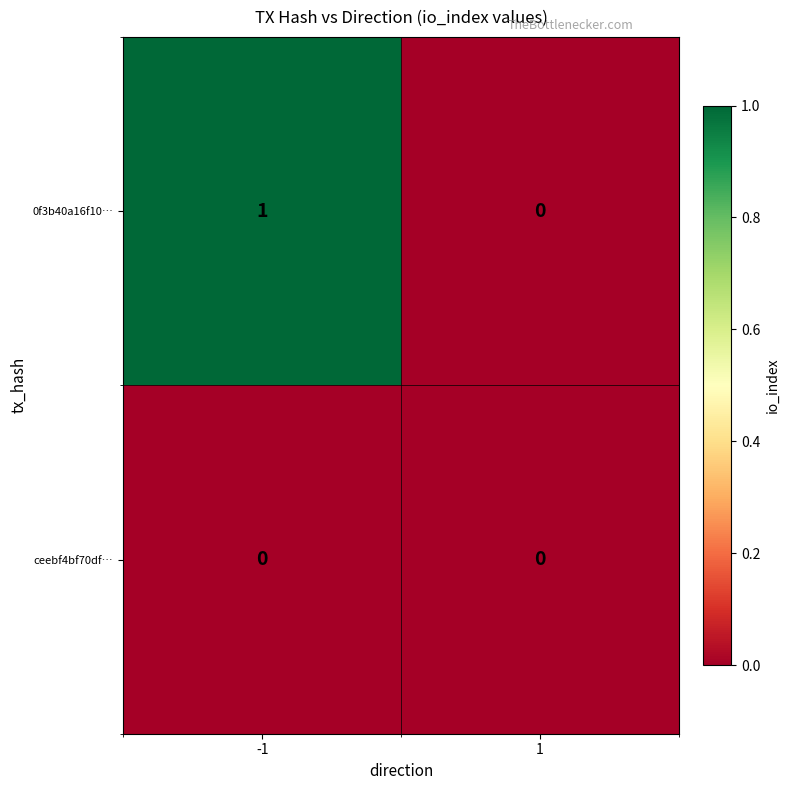

List the series in order of their peak value, highest first.

0f3b40a16f10…, ceebf4bf70df…